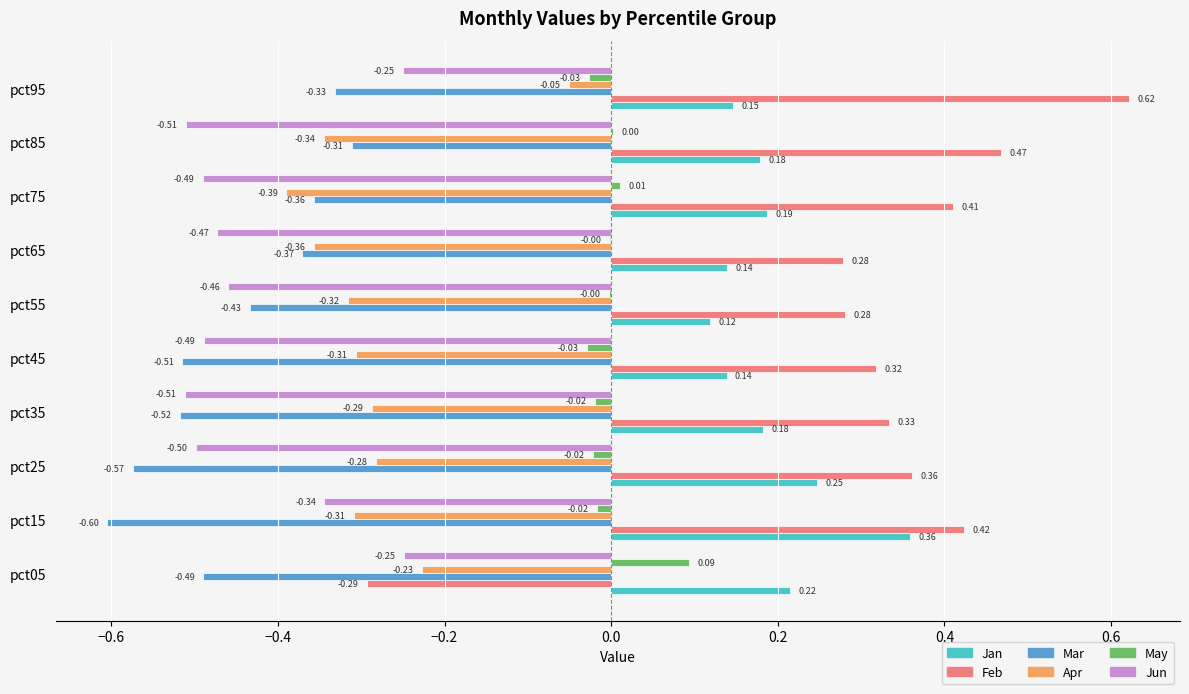

Is the value of Jan at pct35 greater than the value of Mar at pct15?

Yes